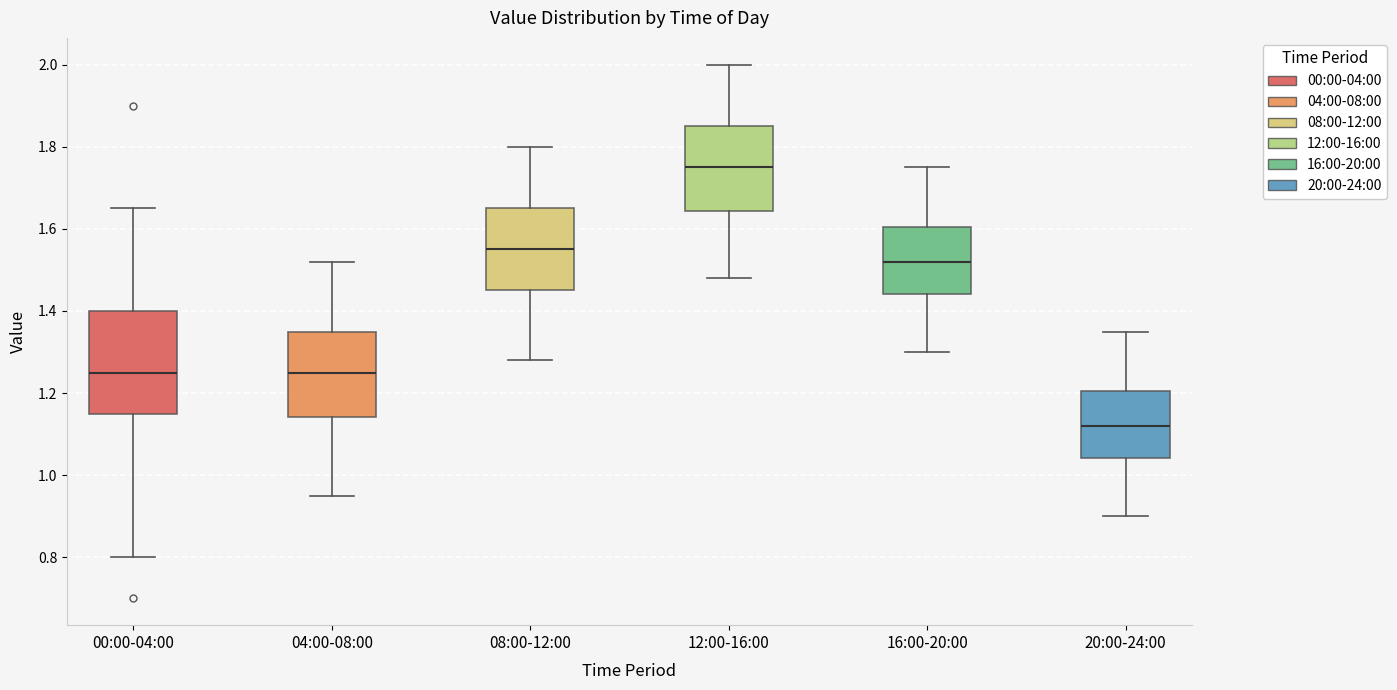

Comparing the boxes themselves (not the whiskers), which one is the tallest?

00:00-04:00